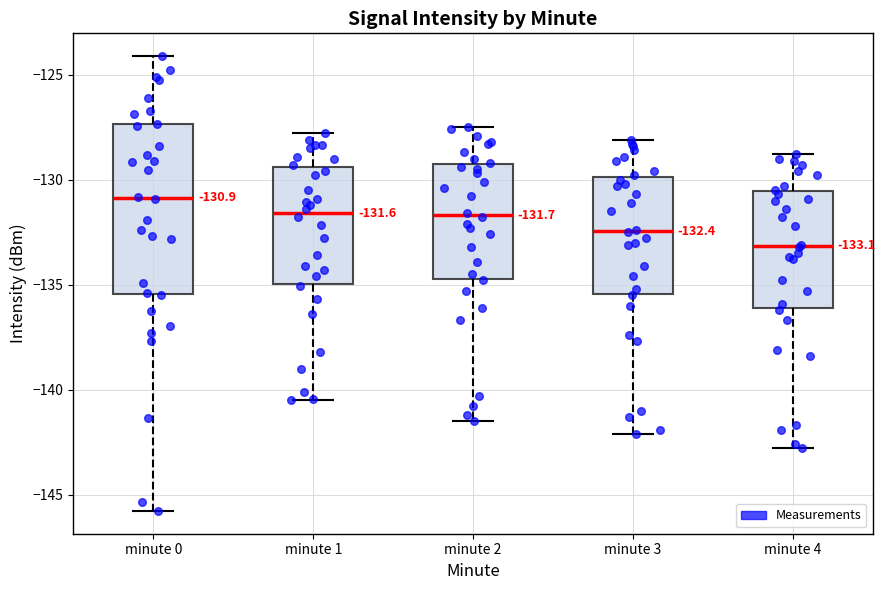

Which box is the tallest, from its lower edge to its upper edge?

minute 0